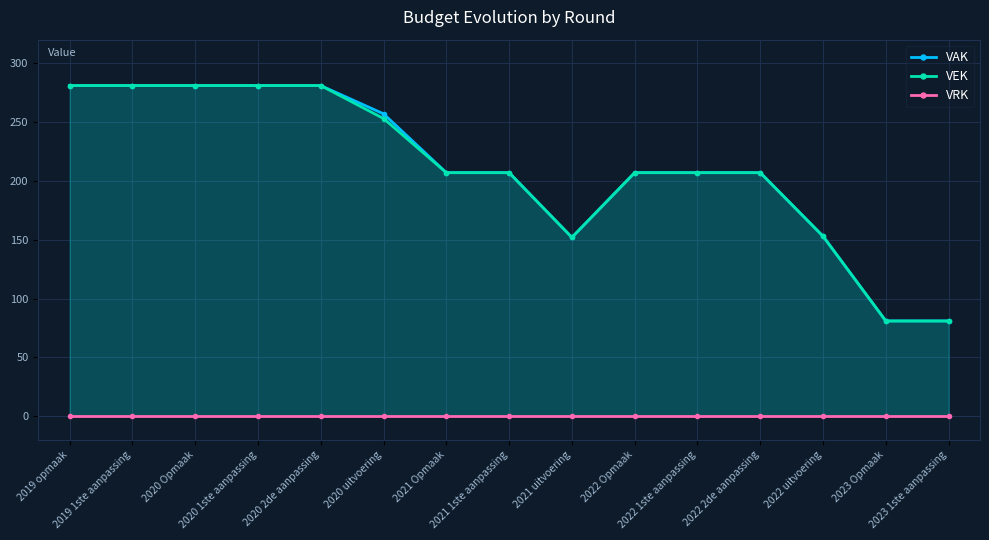

What is the maximum value for VEK?

281